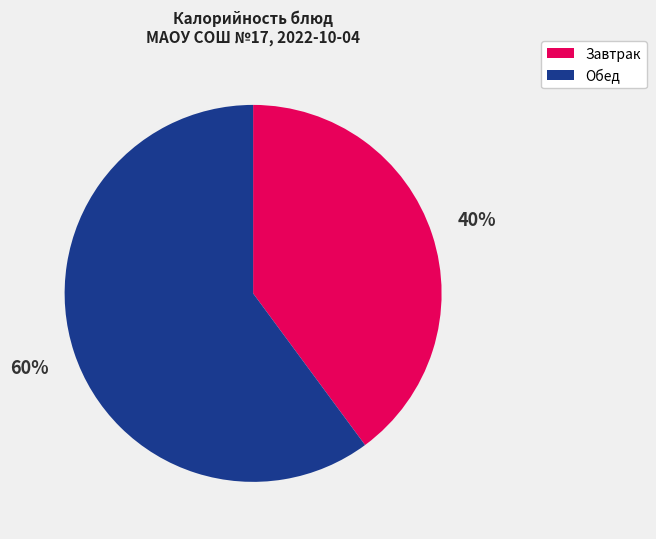

Is Обед the majority of the pie?

Yes